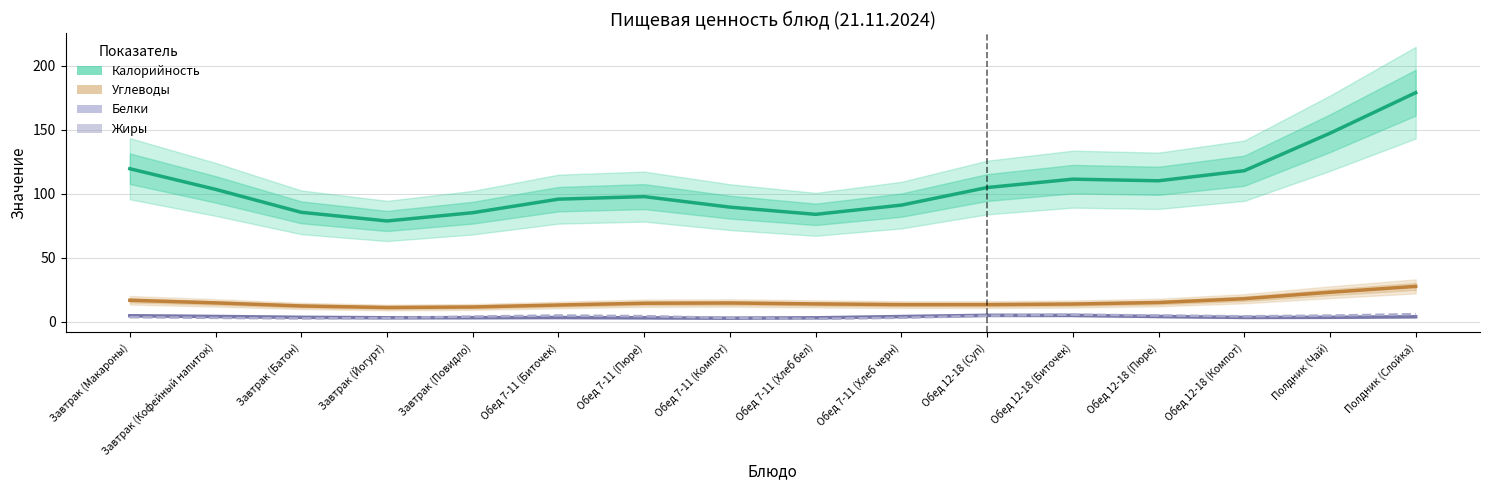

Where is the first local maximum for Белки?

Обед 7-11 (Биточек)